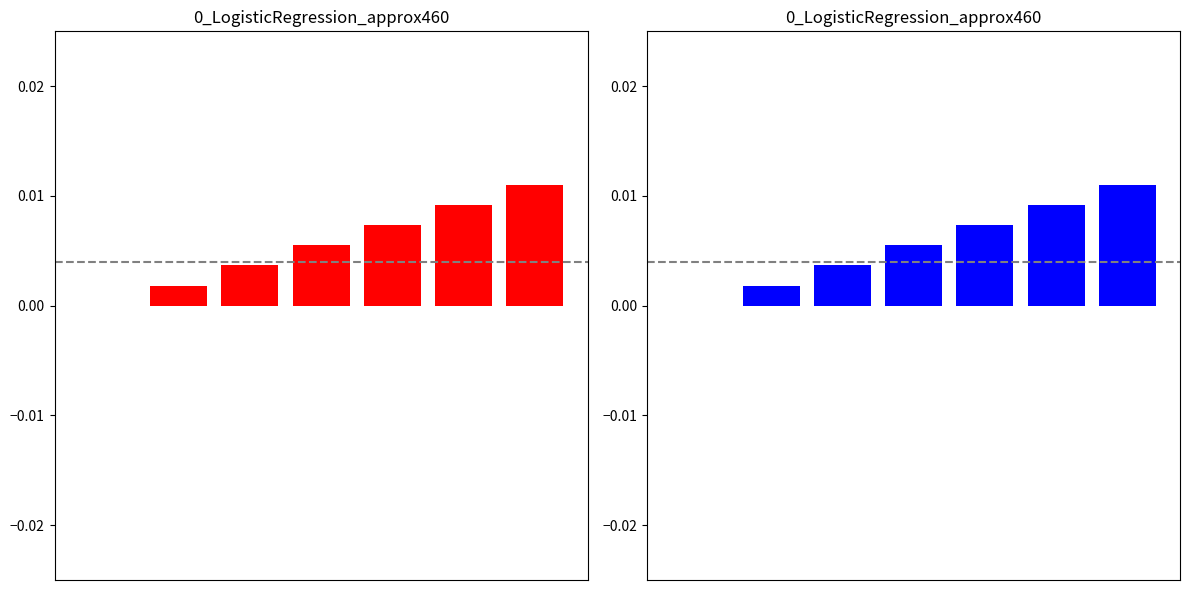

The chart shows a value of 0.0 at 5. True or false?

True